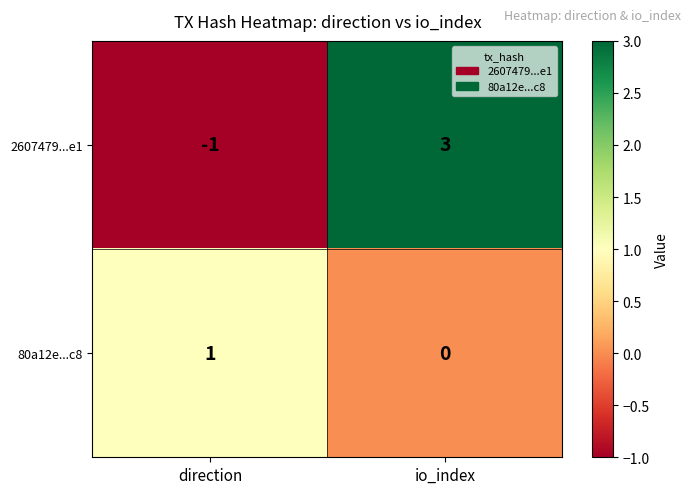

What is the difference between the highest and lowest values at direction?

2